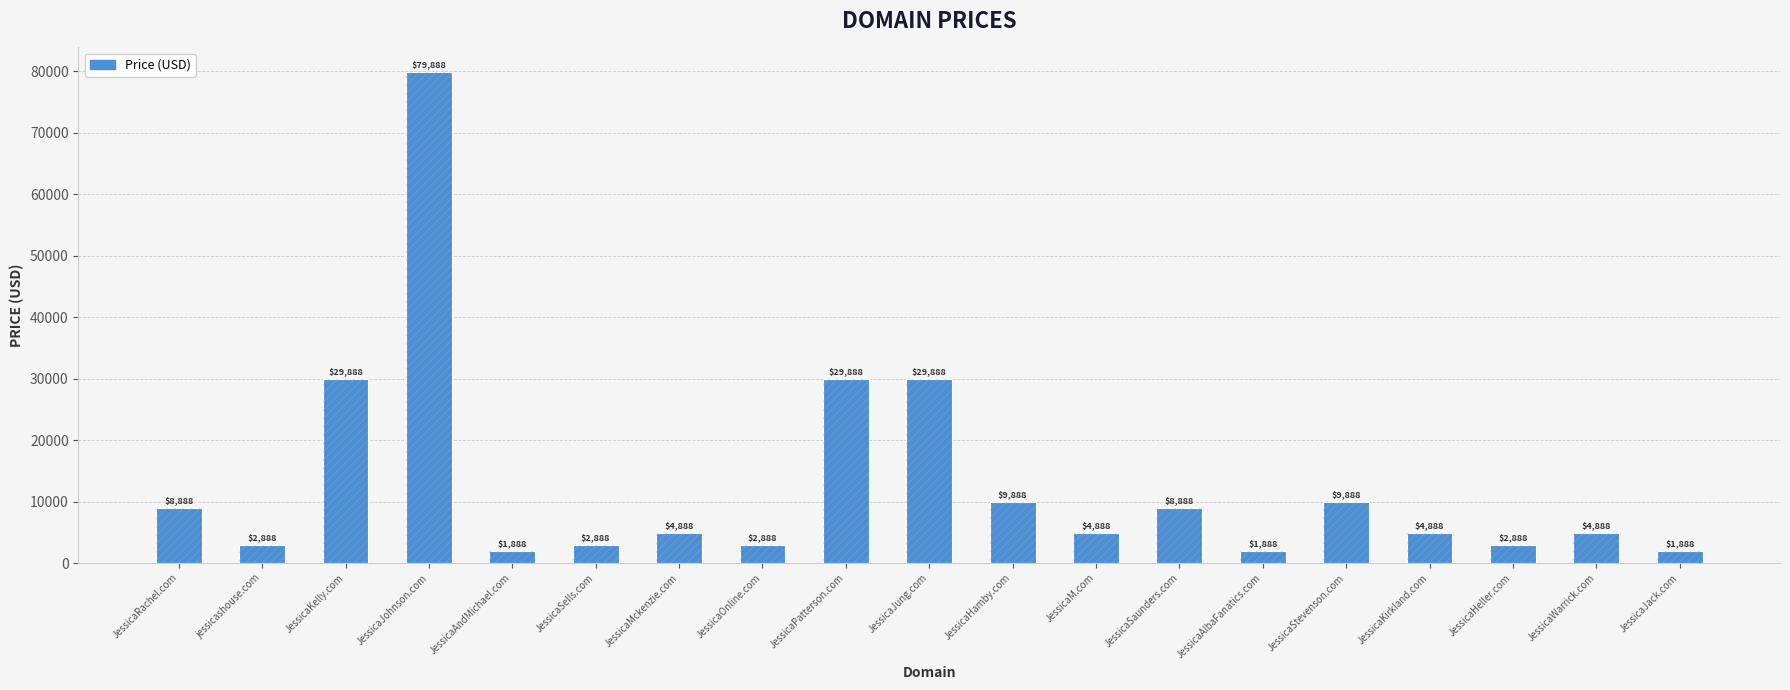

What is the average value?

12835